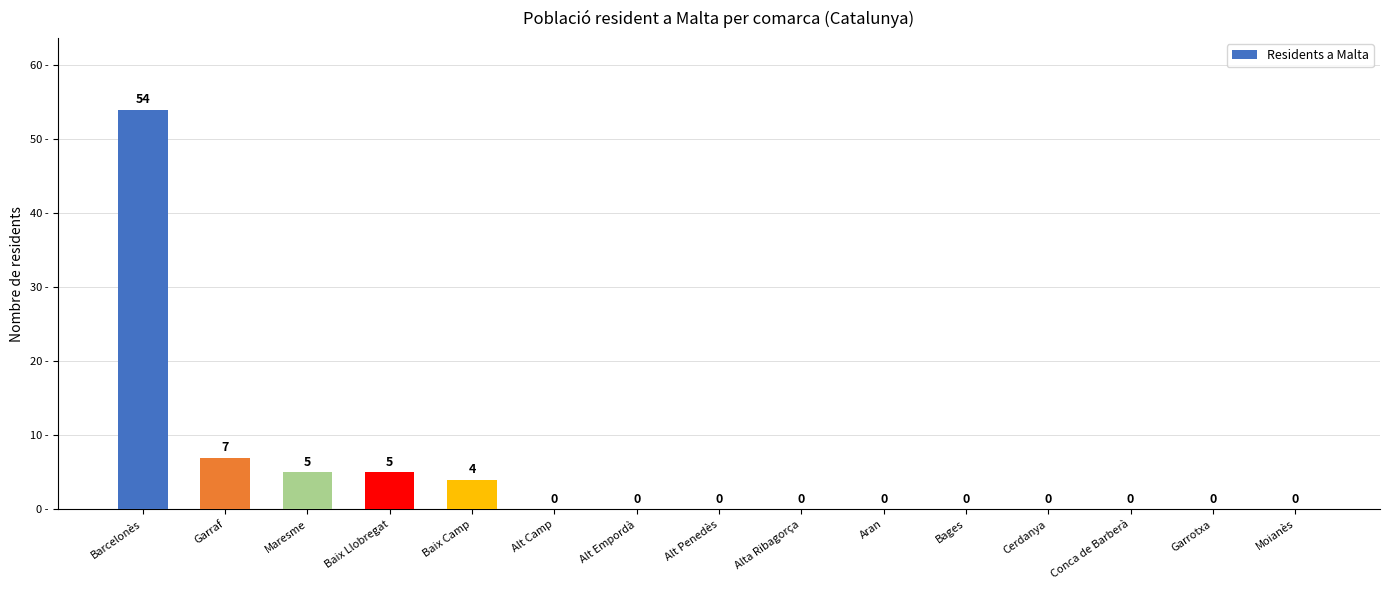

What is the approximate value at Garraf, to the nearest 5?

5